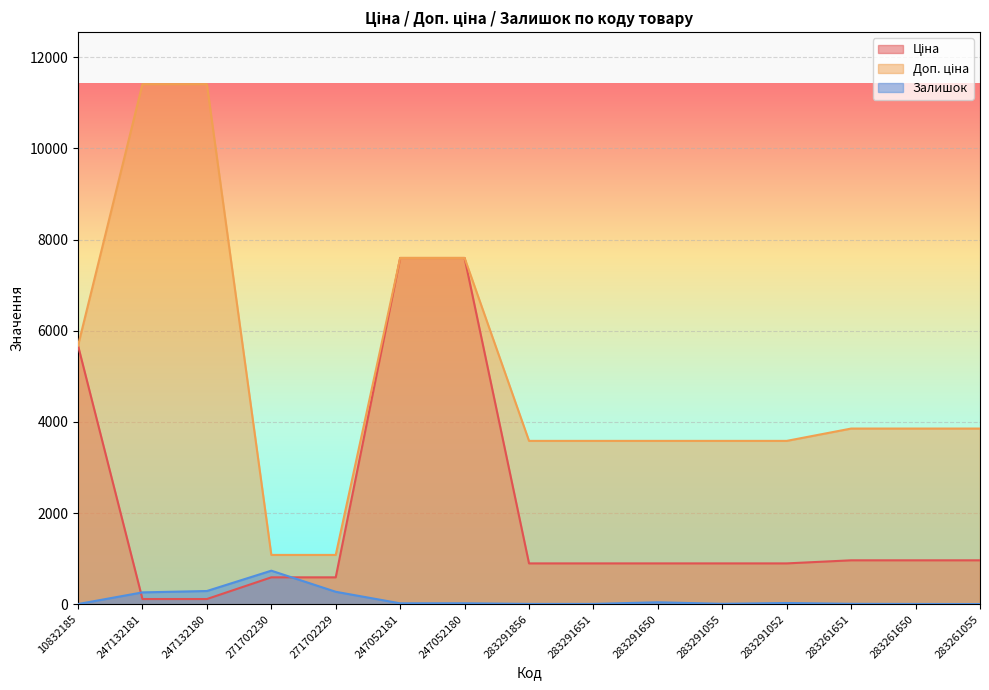

Rank the categories by Залишок value from lowest to highest.

10832185, 283261055, 283261650, 283291856, 283291651, 283291055, 283261651, 247052181, 247052180, 283291052, 283291650, 247132181, 271702229, 247132180, 271702230